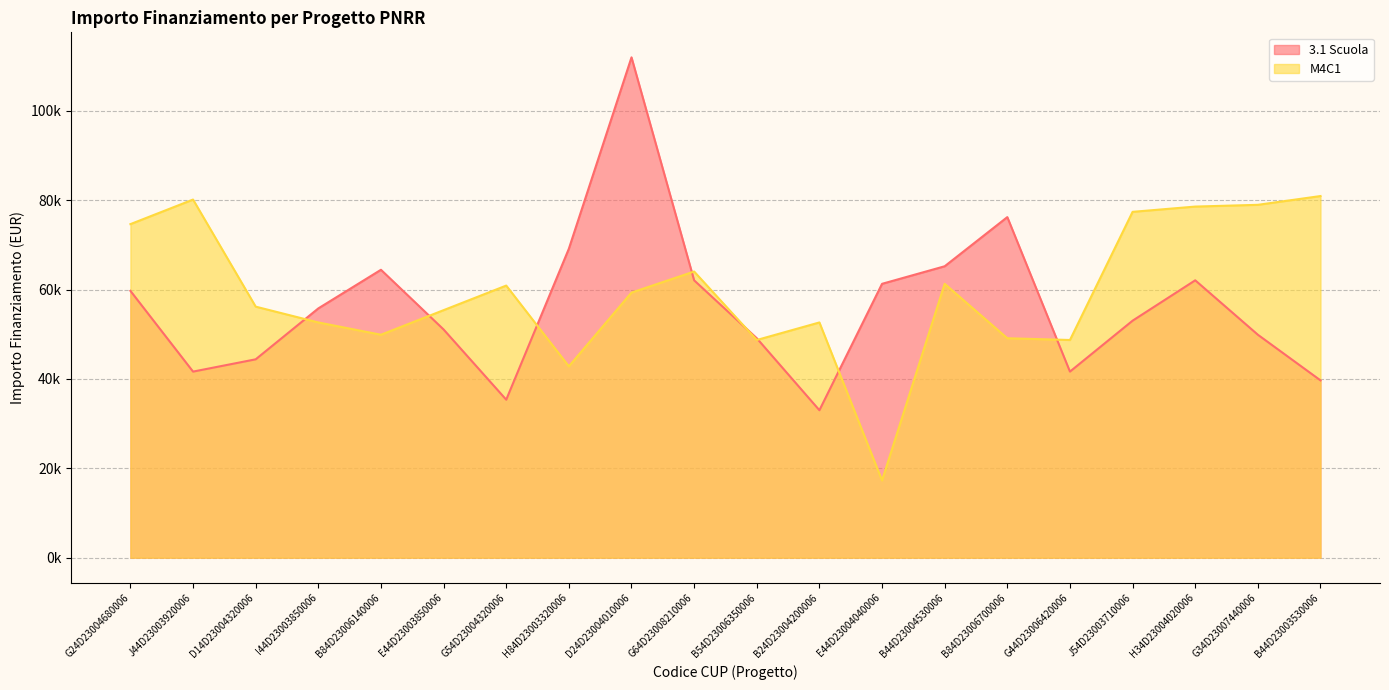

What is the lowest value of the M4C1 series?

17283.4